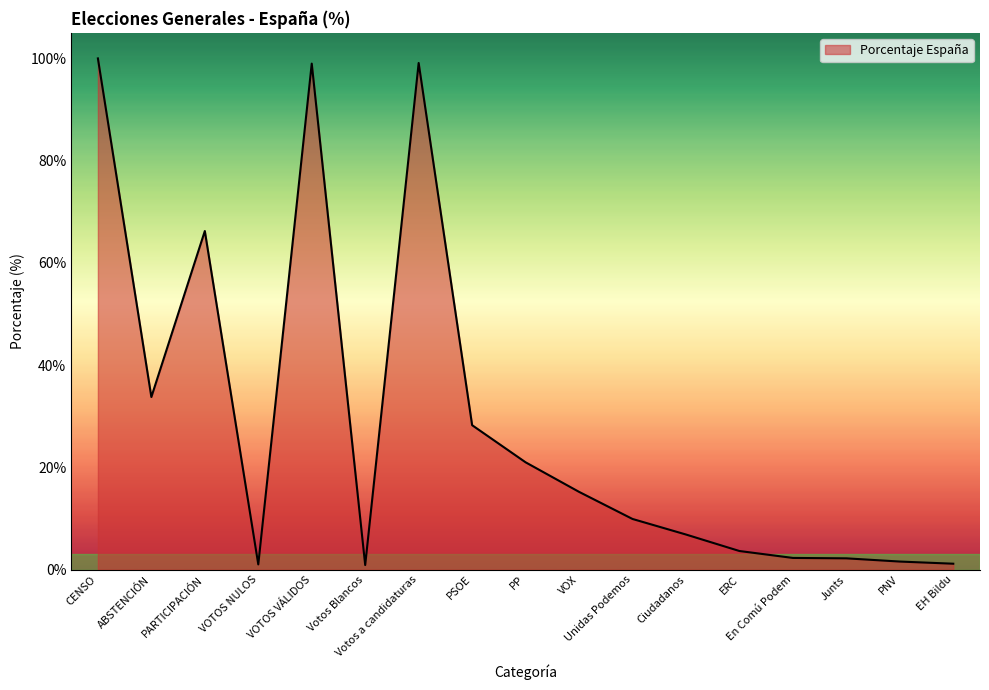

The value at CENSO is 20.6. True or false?

False